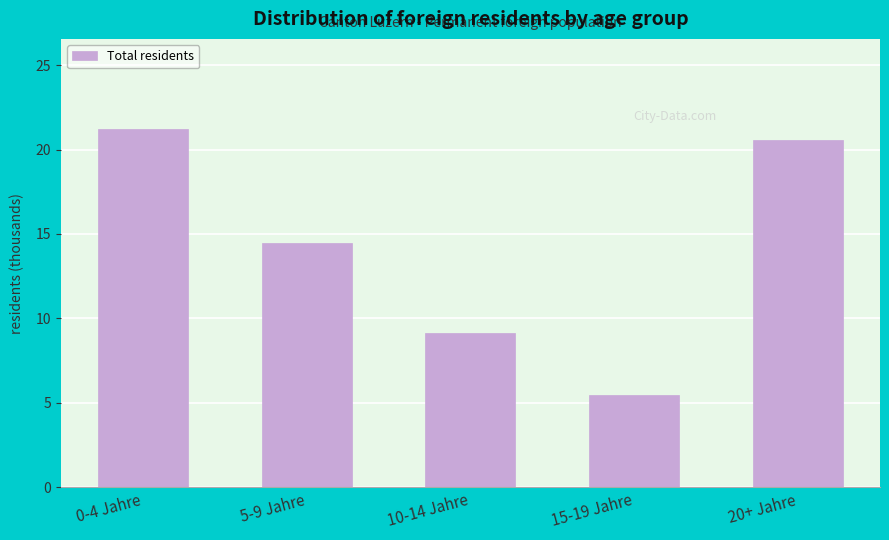

Reading left to right, what are all the values shown in this chart?

0-4 Jahre=21.2	5-9 Jahre=14.5	10-14 Jahre=9.1	15-19 Jahre=5.5	20+ Jahre=20.6